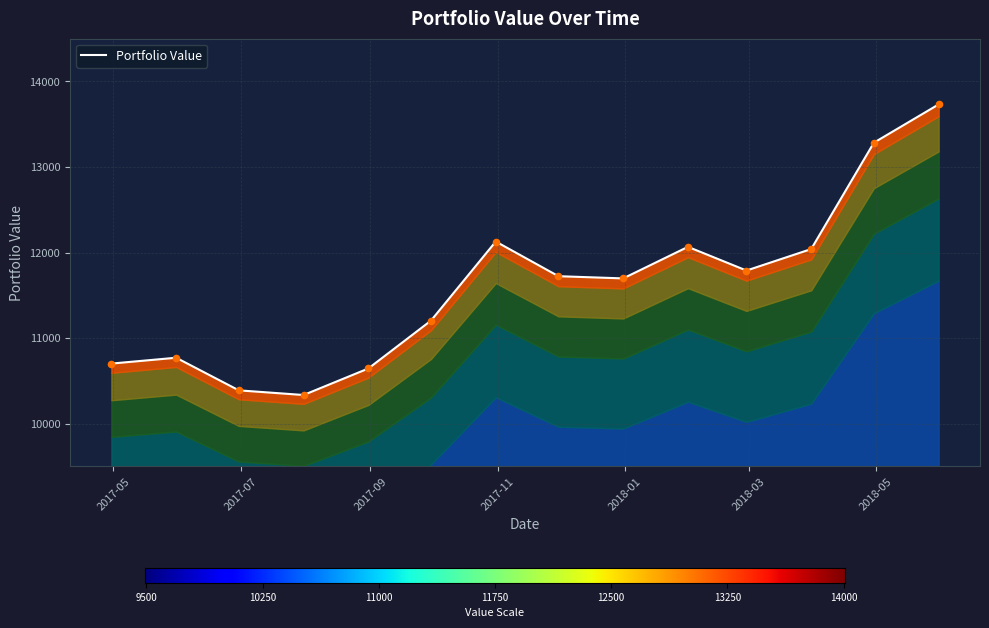

What is the change in value from 2018-01-31 to 2018-05-31?

+1664.7